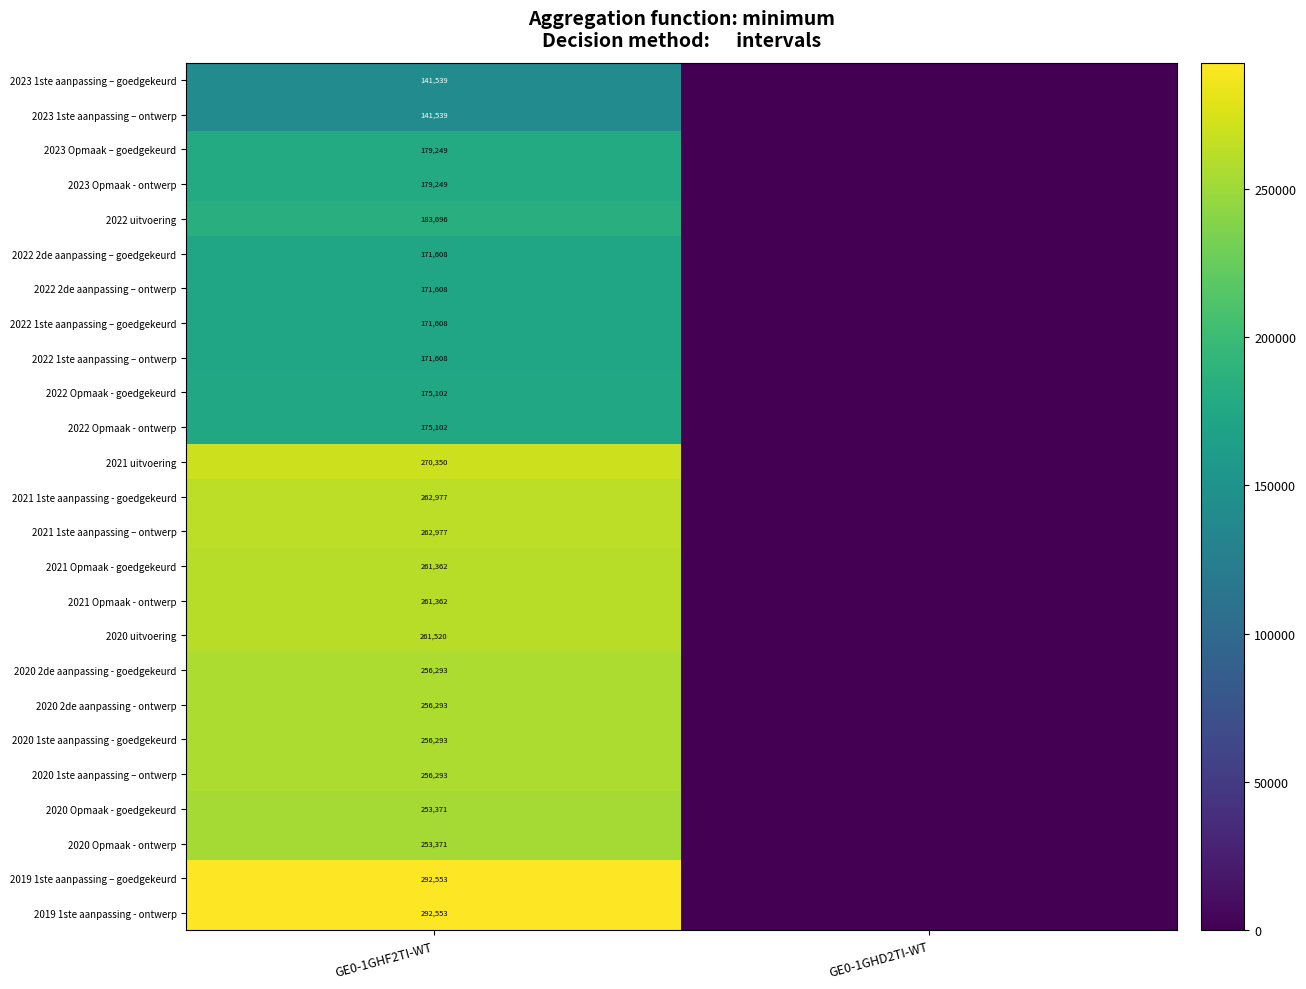

Which has a higher value, GE0-1GHD2TI-WT or GE0-1GHF2TI-WT?

GE0-1GHF2TI-WT